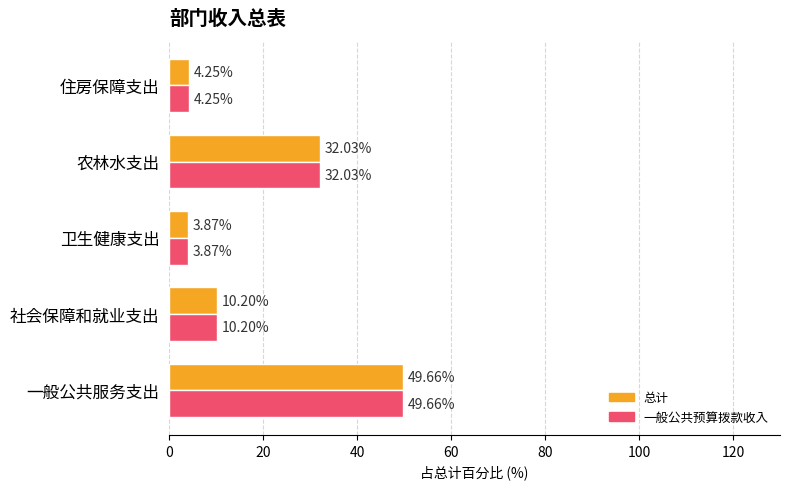

What is the average value of the 总计 series?

20.0